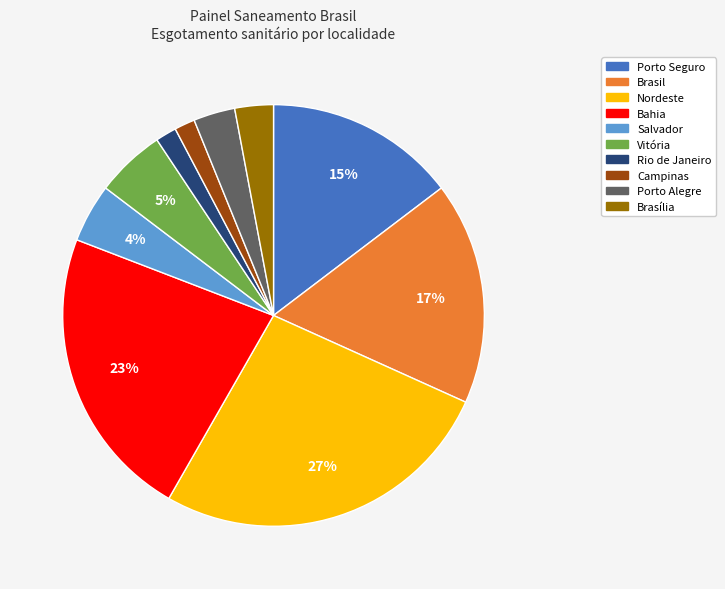

To the nearest percent, what percentage of the pie is Brasil?

17%